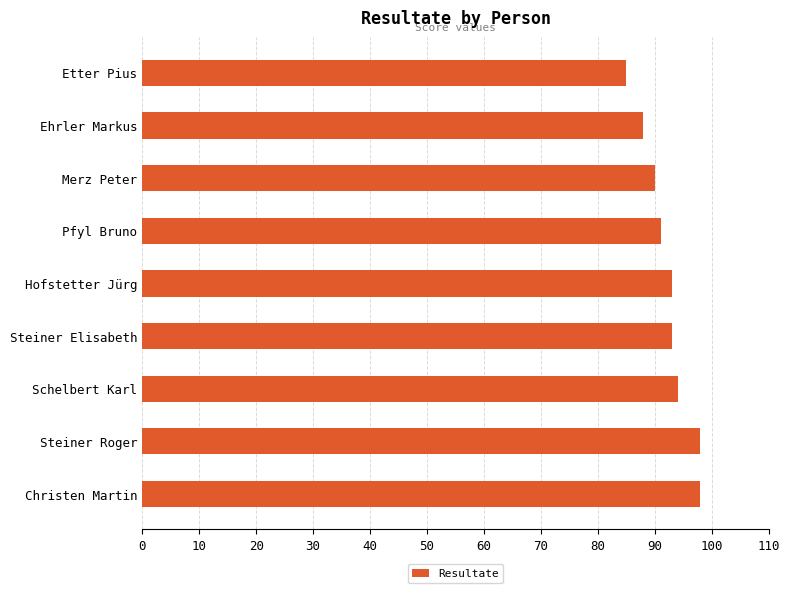

Approximately how many times larger is the value at Steiner Elisabeth compared to Pfyl Bruno?

1.0